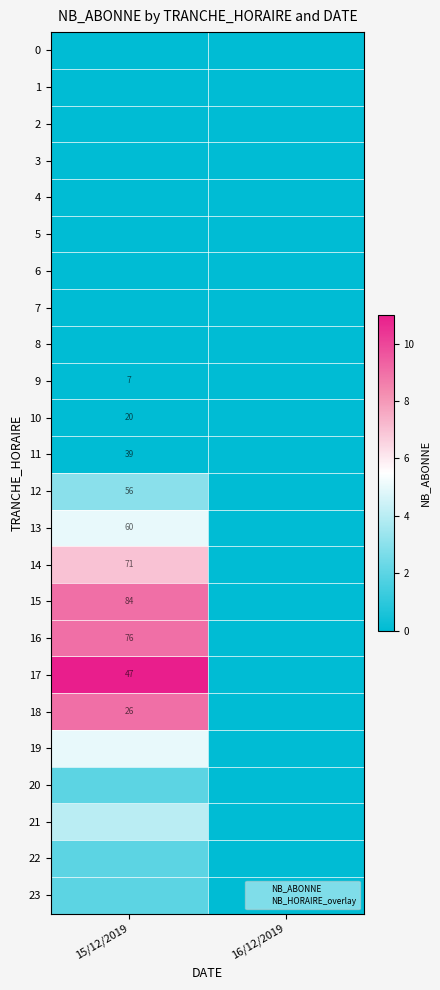

Is it true that 13 equals 0 at 16/12/2019?

True